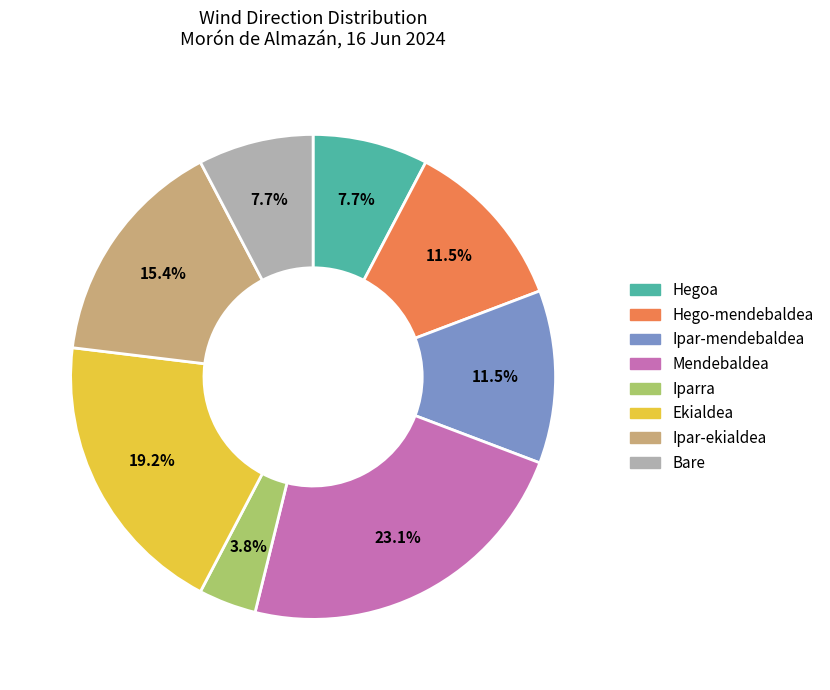

Is Hegoa the majority of the pie?

No